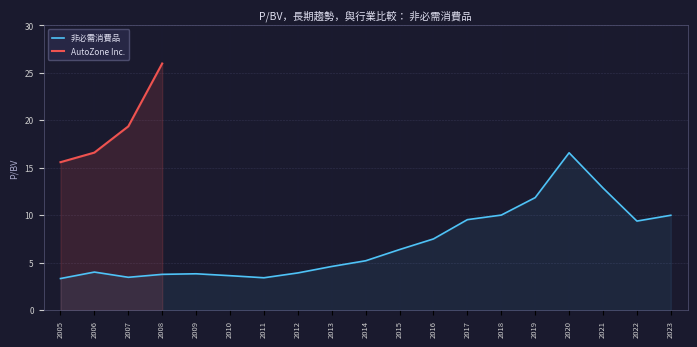

Where is AutoZone Inc. nearest to the value 20?

2007